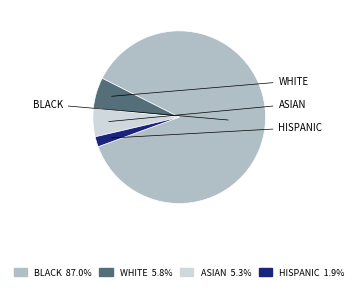

Is there a majority slice in this chart?

Yes